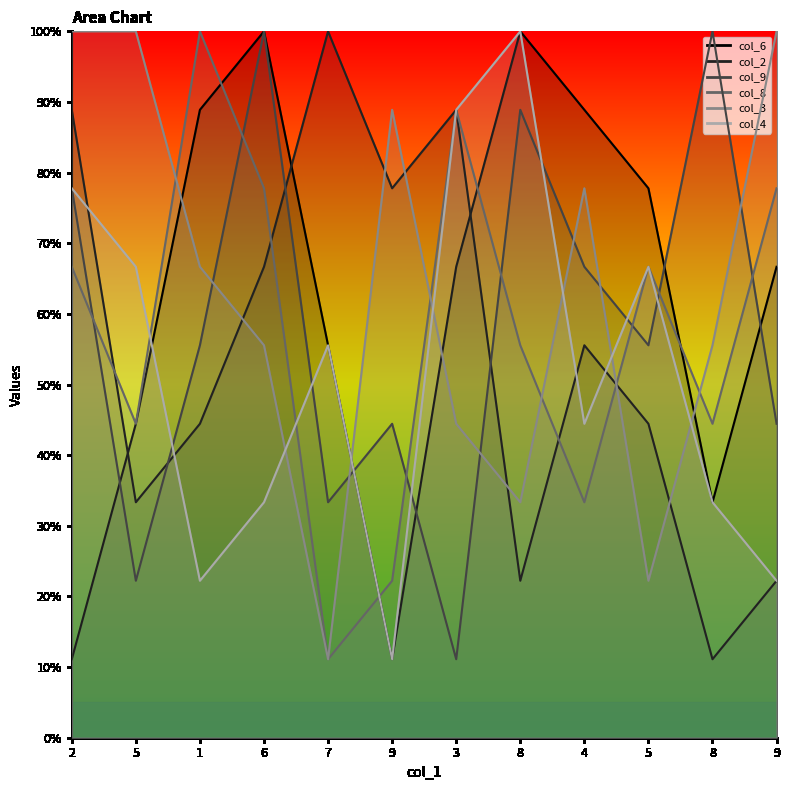

How many interior local peaks does the col_3 series have?

2